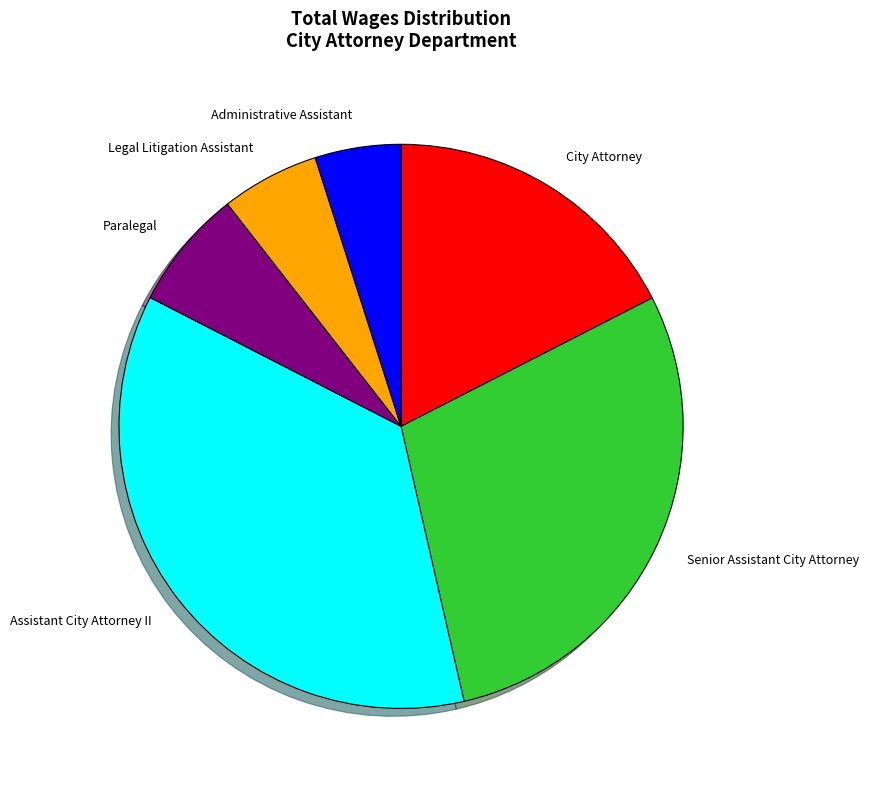

Which slice is the largest?

Assistant City Attorney II